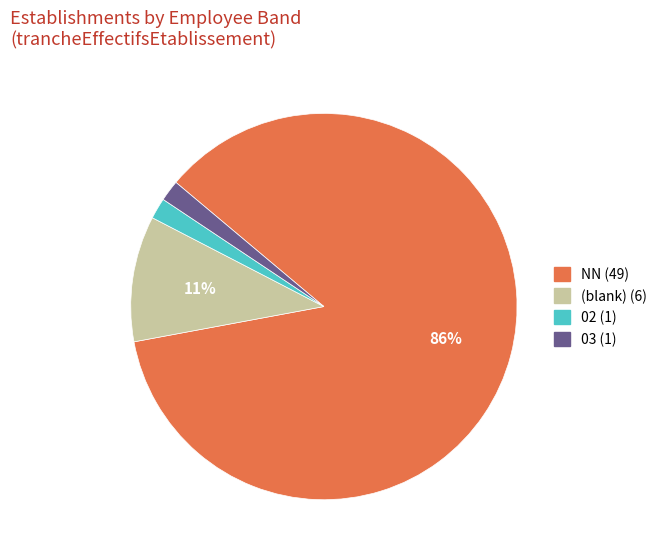

Is there a majority slice in this chart?

Yes